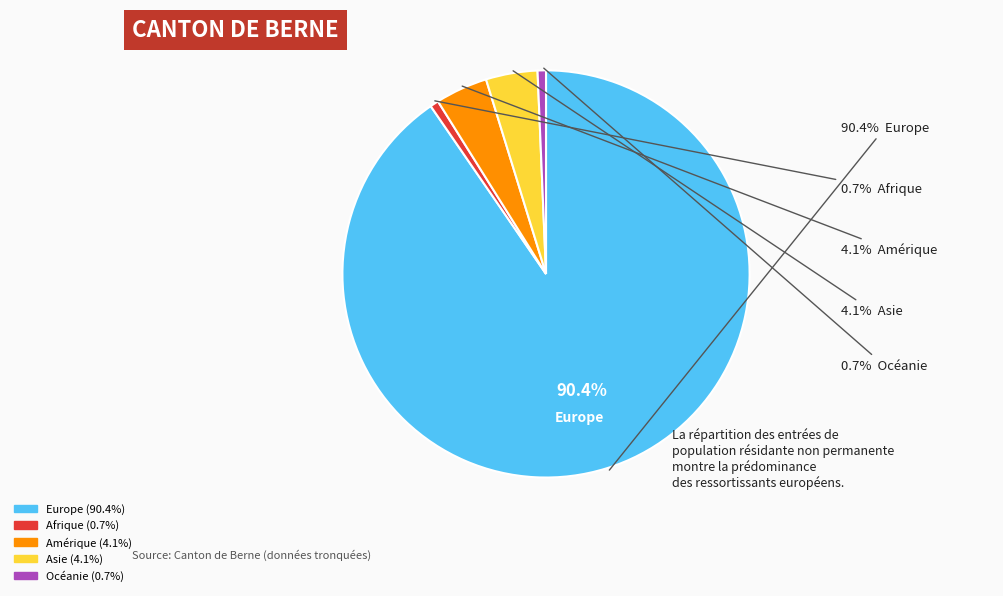

Which category has the biggest portion of the pie?

Europe